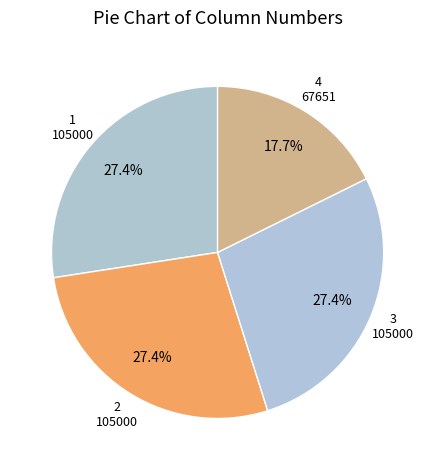

Count the number of slices in the pie.

4